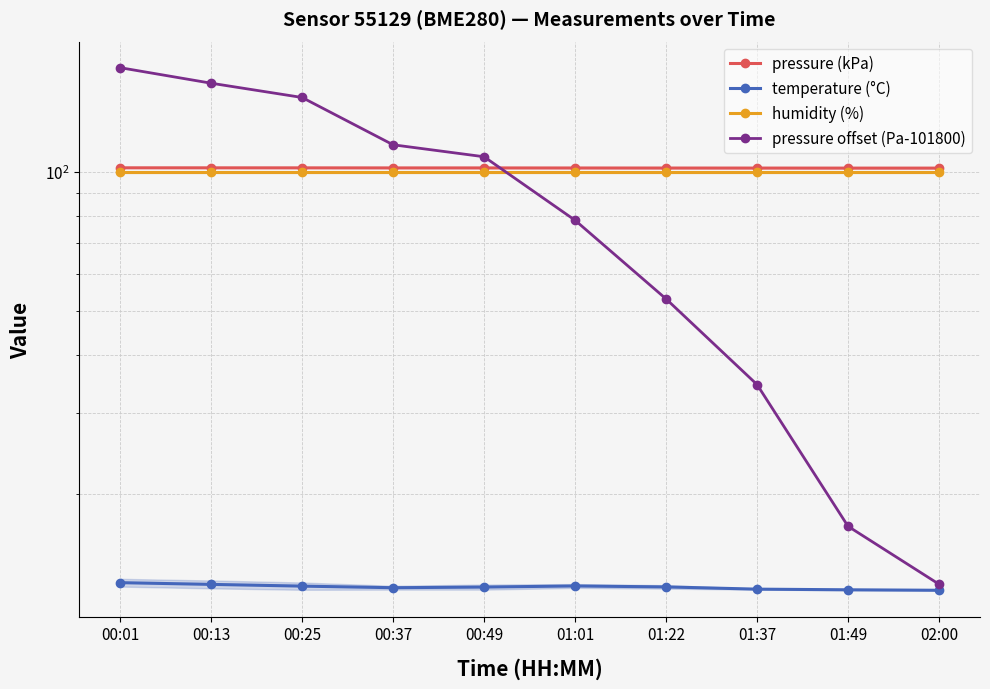

Reading left to right, transcribe all the data shown in this chart.

pressure (kPa): 102.0	102.0	101.9	101.9	101.9	101.9	101.9	101.8	101.8	101.8
temperature (°C): 12.9	12.8	12.7	12.6	12.6	12.7	12.6	12.5	12.4	12.4
humidity (%): 100.0	100.0	100.0	100.0	100.0	100.0	100.0	100.0	100.0	100.0
pressure offset (Pa-101800): 168.0	155.5	144.8	114.4	107.8	78.5	53.0	34.6	17.1	12.8